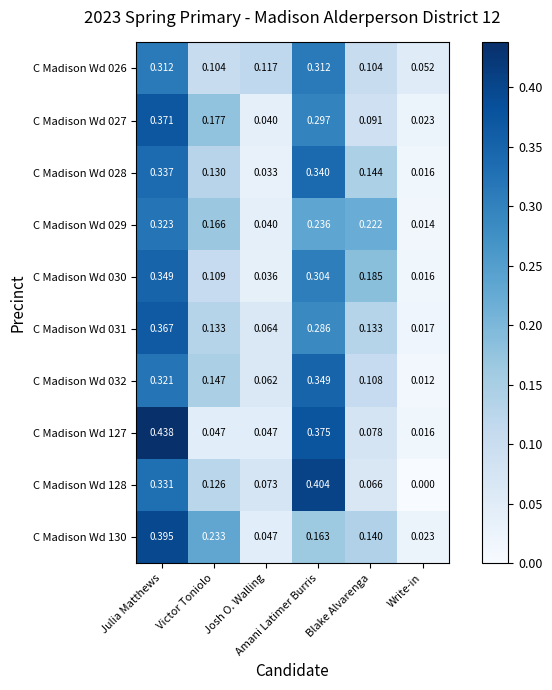

How many series are shown in this chart?

10